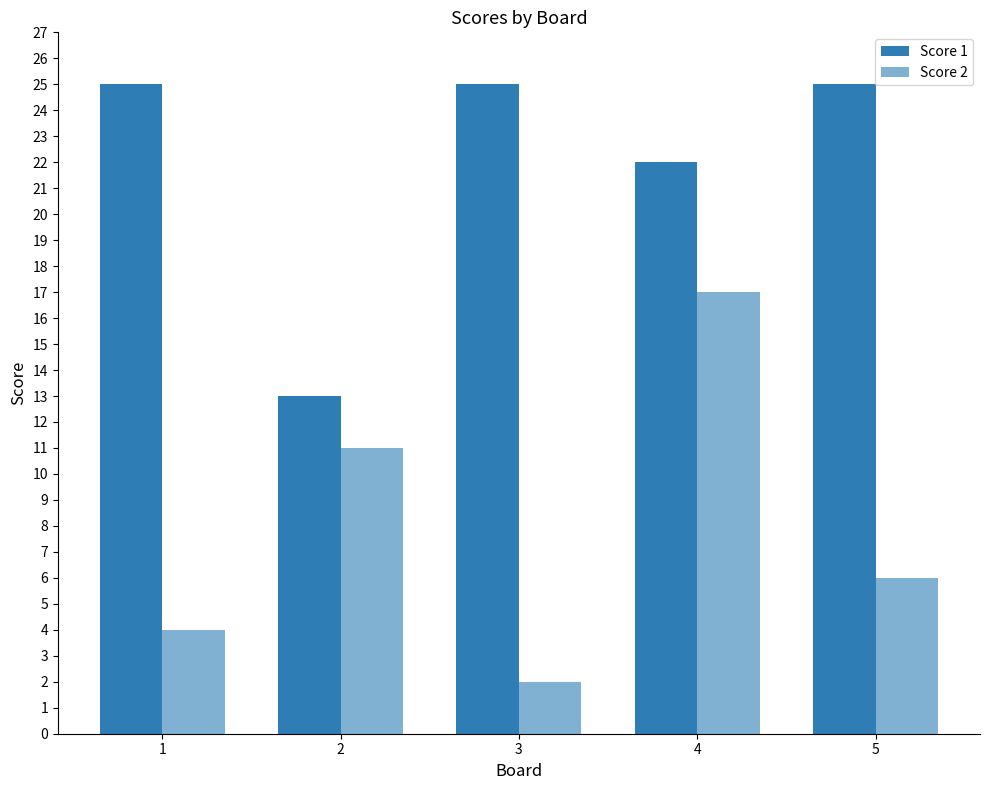

Count the number of data series in this chart.

2